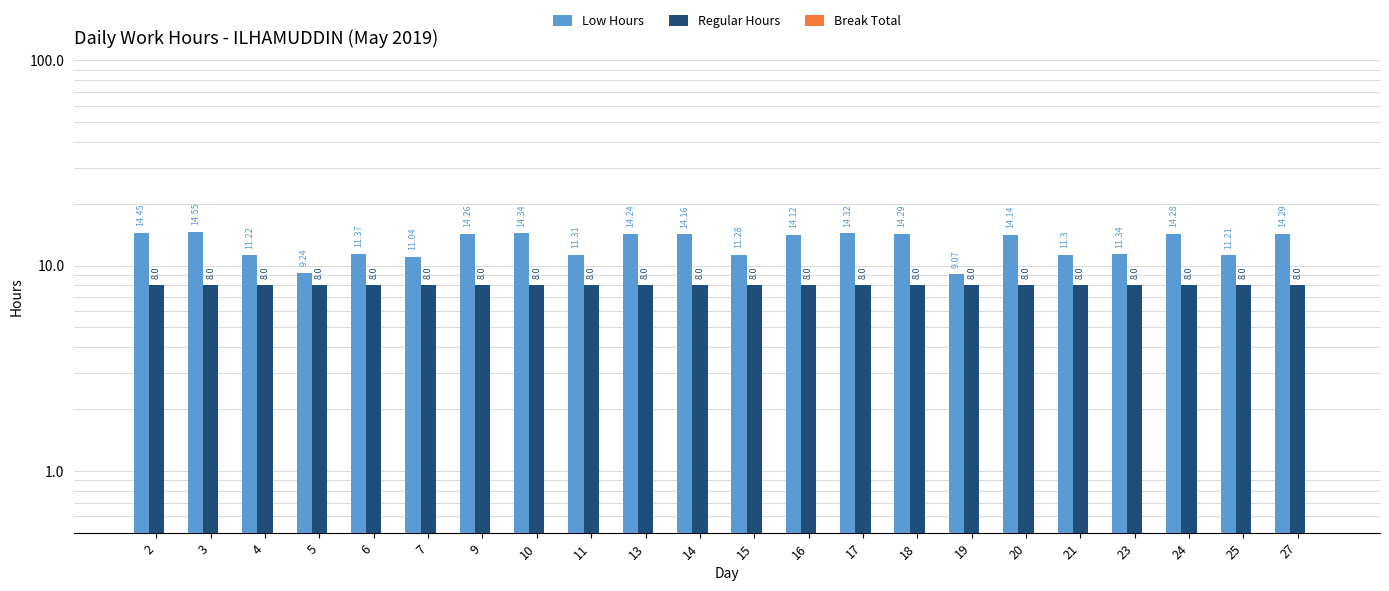

How many bars are there in each group?

3